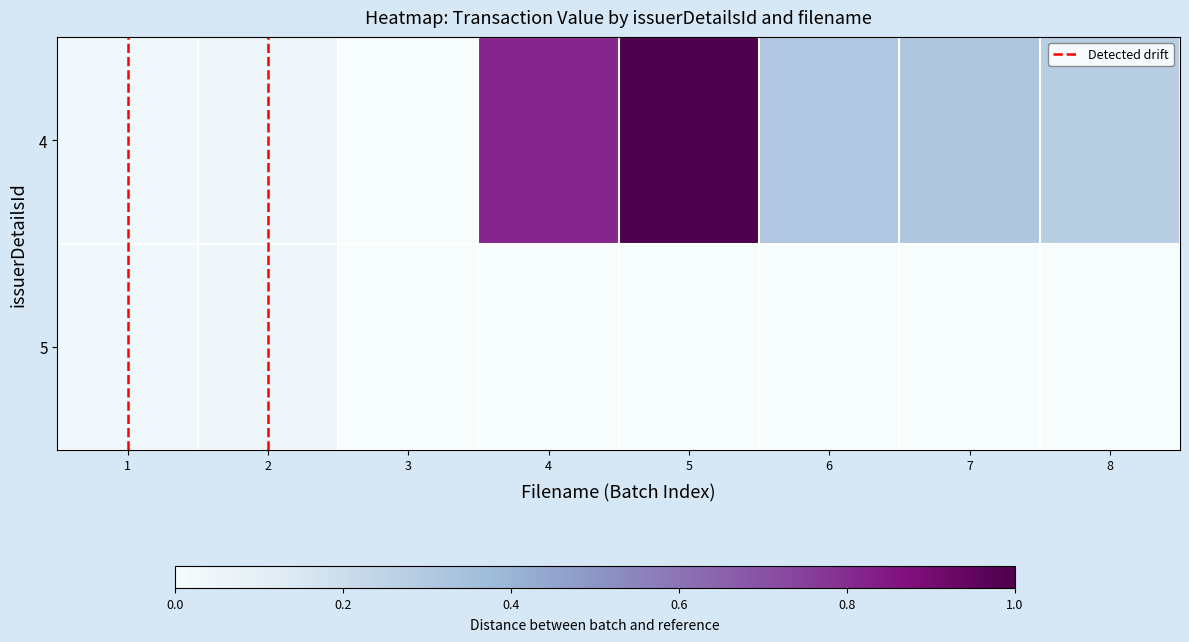

Reading left to right, list all the values displayed in this chart.

4: 1=0.0	2=0.0	3=0.0	4=0.8	5=1.0	6=0.3	7=0.3	8=0.3
5: 1=0.0	2=0.0	3=0.0	4=0.0	5=0.0	6=0.0	7=0.0	8=0.0